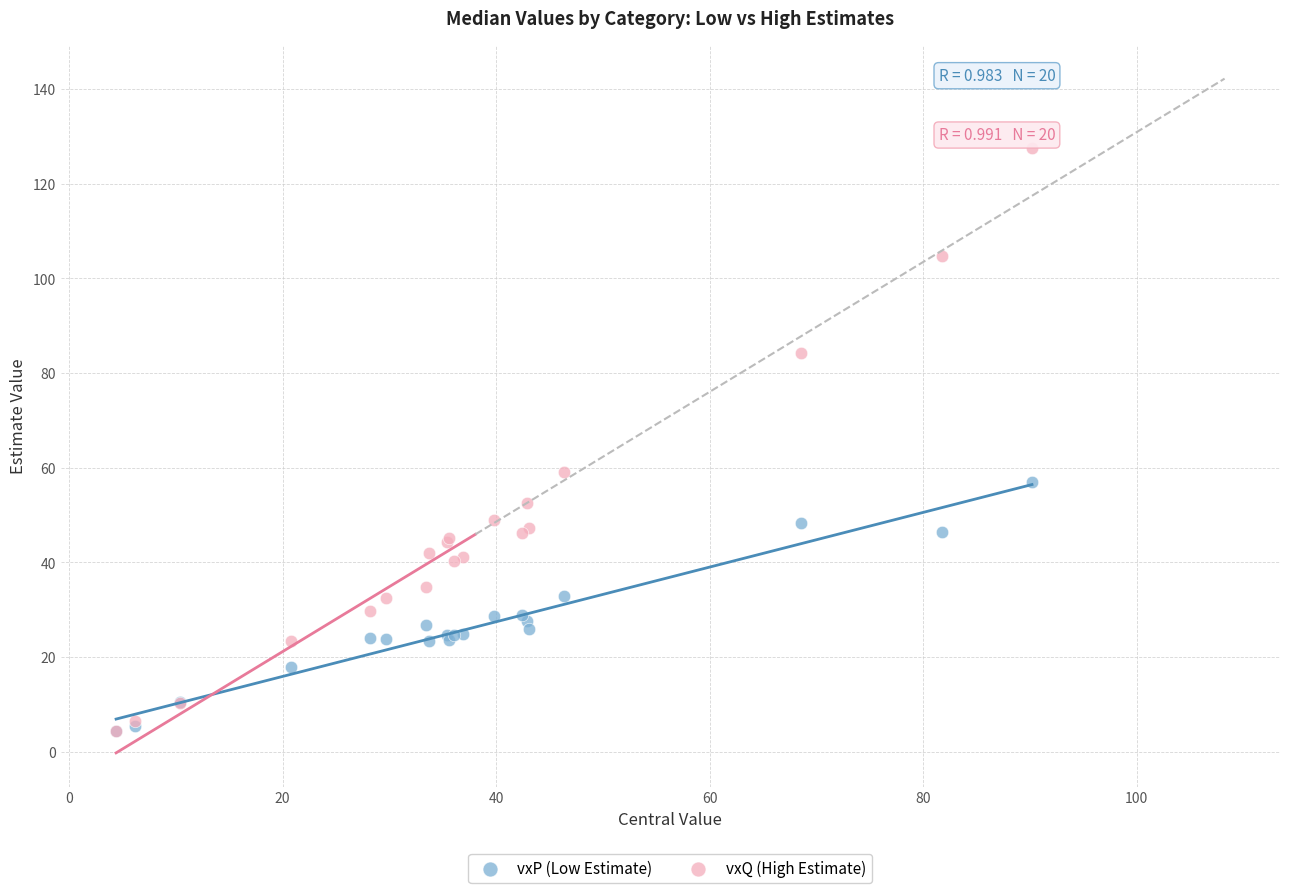

What are all the series names shown in the legend?

vxP (Low Estimate), vxQ (High Estimate)